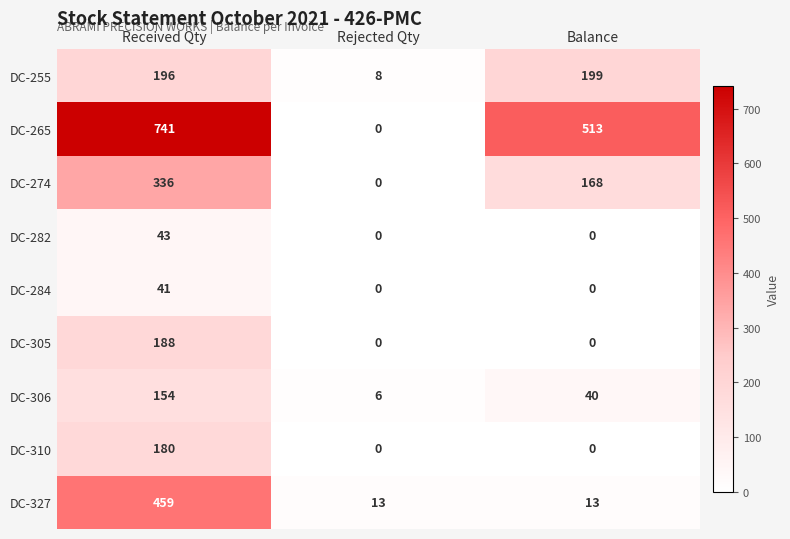

Reading left to right, extract all data points from this chart.

DC-255: Received Qty=196	Rejected Qty=8	Balance=199
DC-265: Received Qty=741	Rejected Qty=0	Balance=513
DC-274: Received Qty=336	Rejected Qty=0	Balance=168
DC-282: Received Qty=43	Rejected Qty=0	Balance=0
DC-284: Received Qty=41	Rejected Qty=0	Balance=0
DC-305: Received Qty=188	Rejected Qty=0	Balance=0
DC-306: Received Qty=154	Rejected Qty=6	Balance=40
DC-310: Received Qty=180	Rejected Qty=0	Balance=0
DC-327: Received Qty=459	Rejected Qty=13	Balance=13